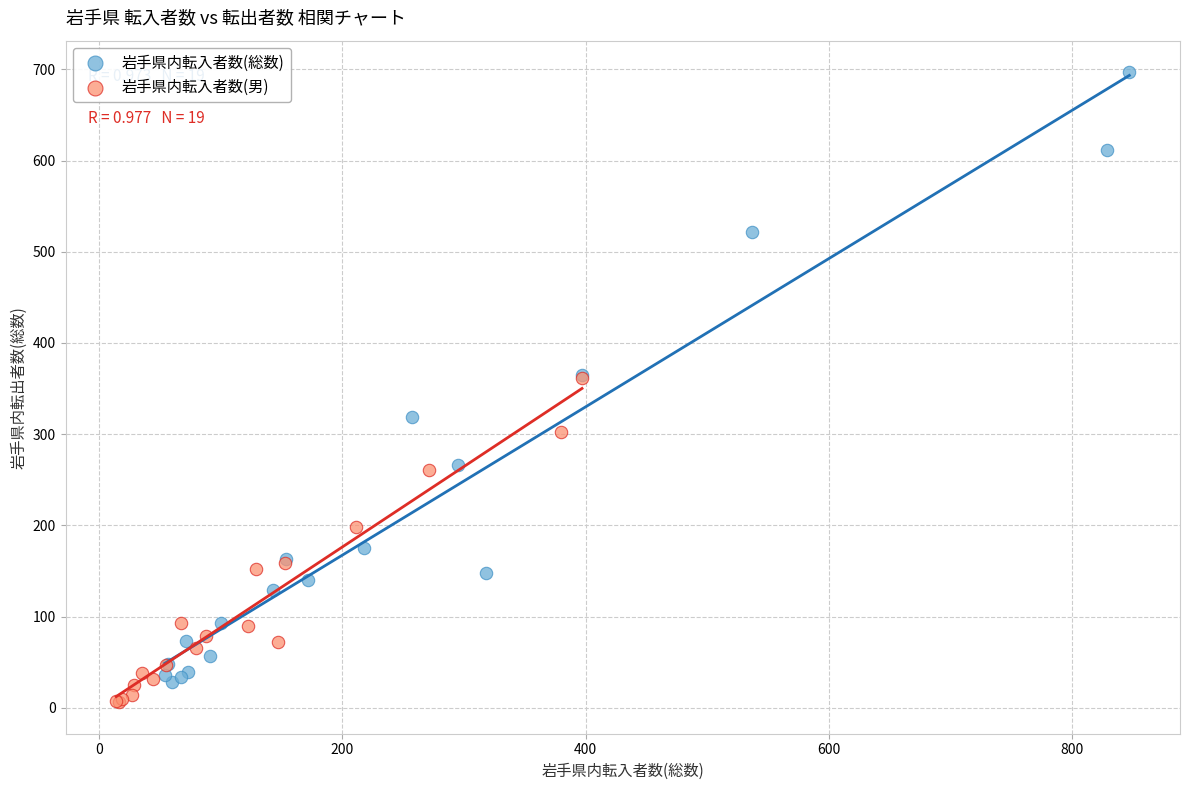

Which series reaches the maximum Y coordinate?

岩手県内転入者数(総数)